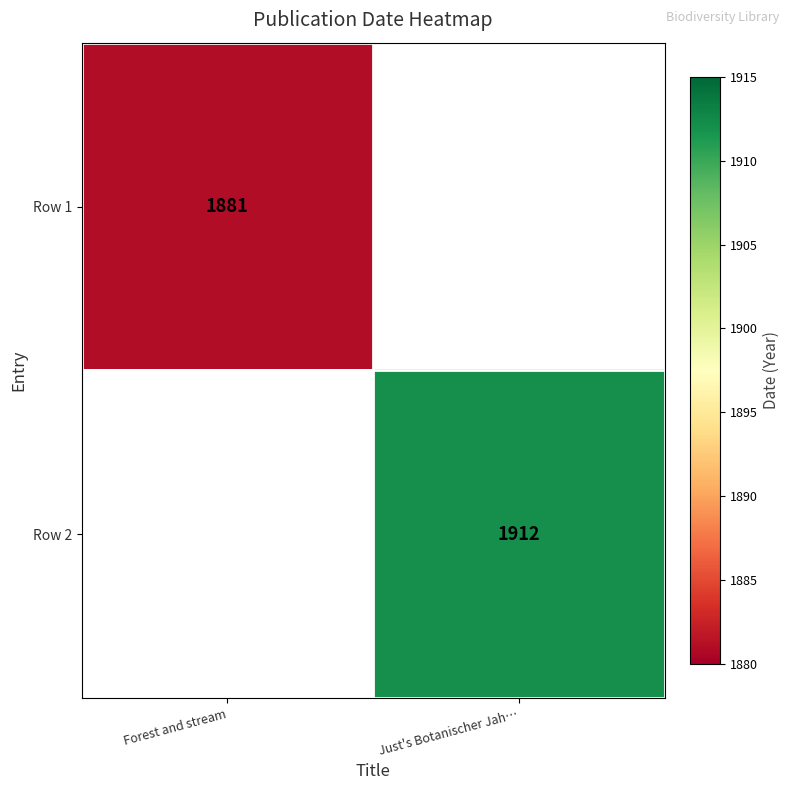

How many distinct data groups are displayed?

2